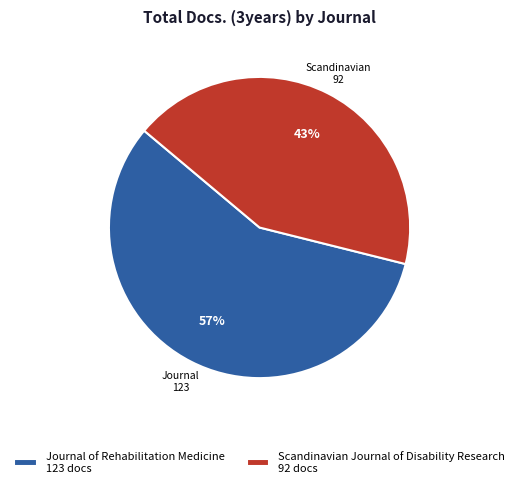

To the nearest percent, what is the difference between the largest and smallest slice percentages?

14%